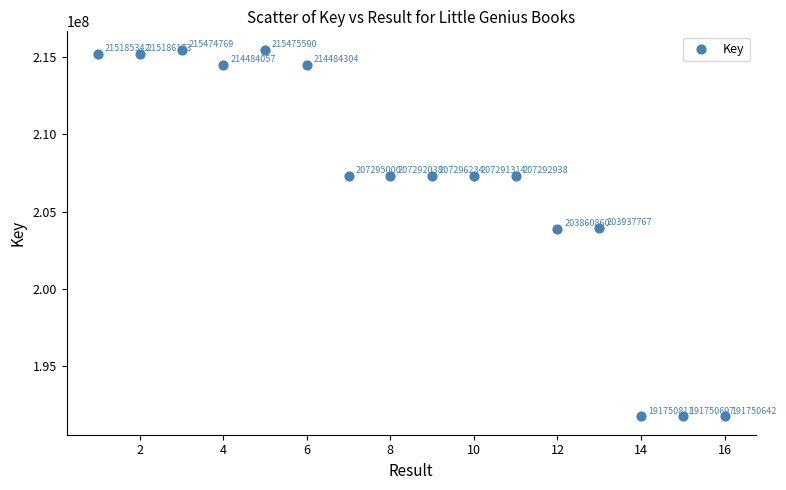

What Y value in the scatter plot is closest to 203613116?

203860860